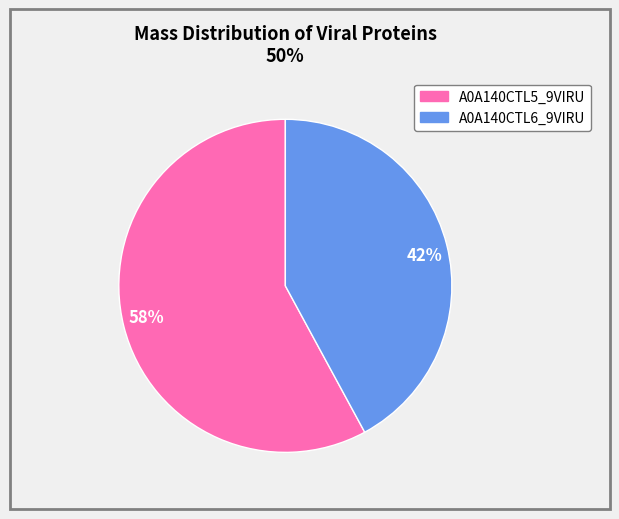

Approximately how many times larger is the value at 58% compared to 42%?

1.4